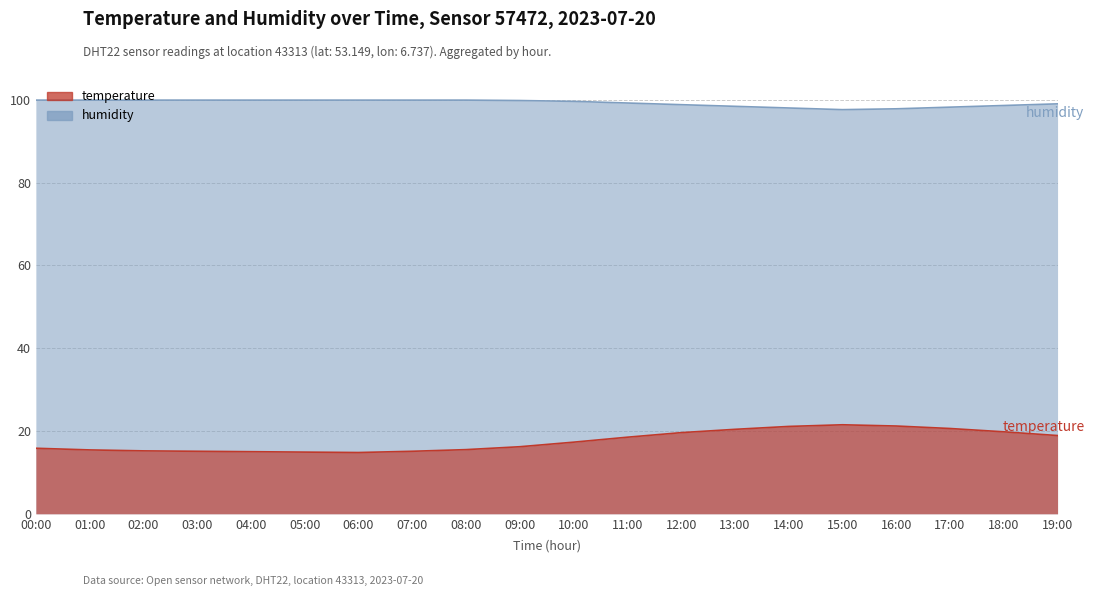

Which series has the largest total across all categories?

humidity